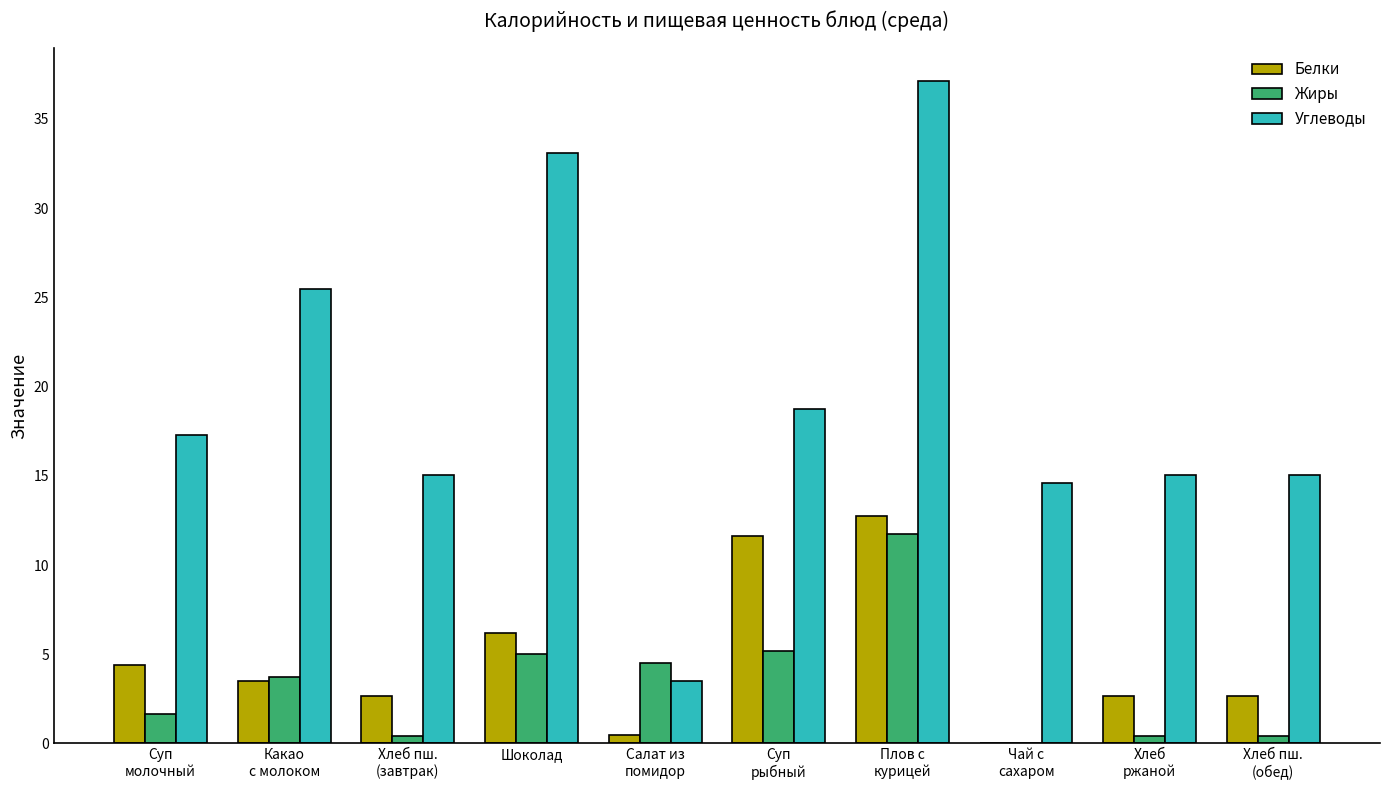

What is the maximum value shown in the chart?

37.1